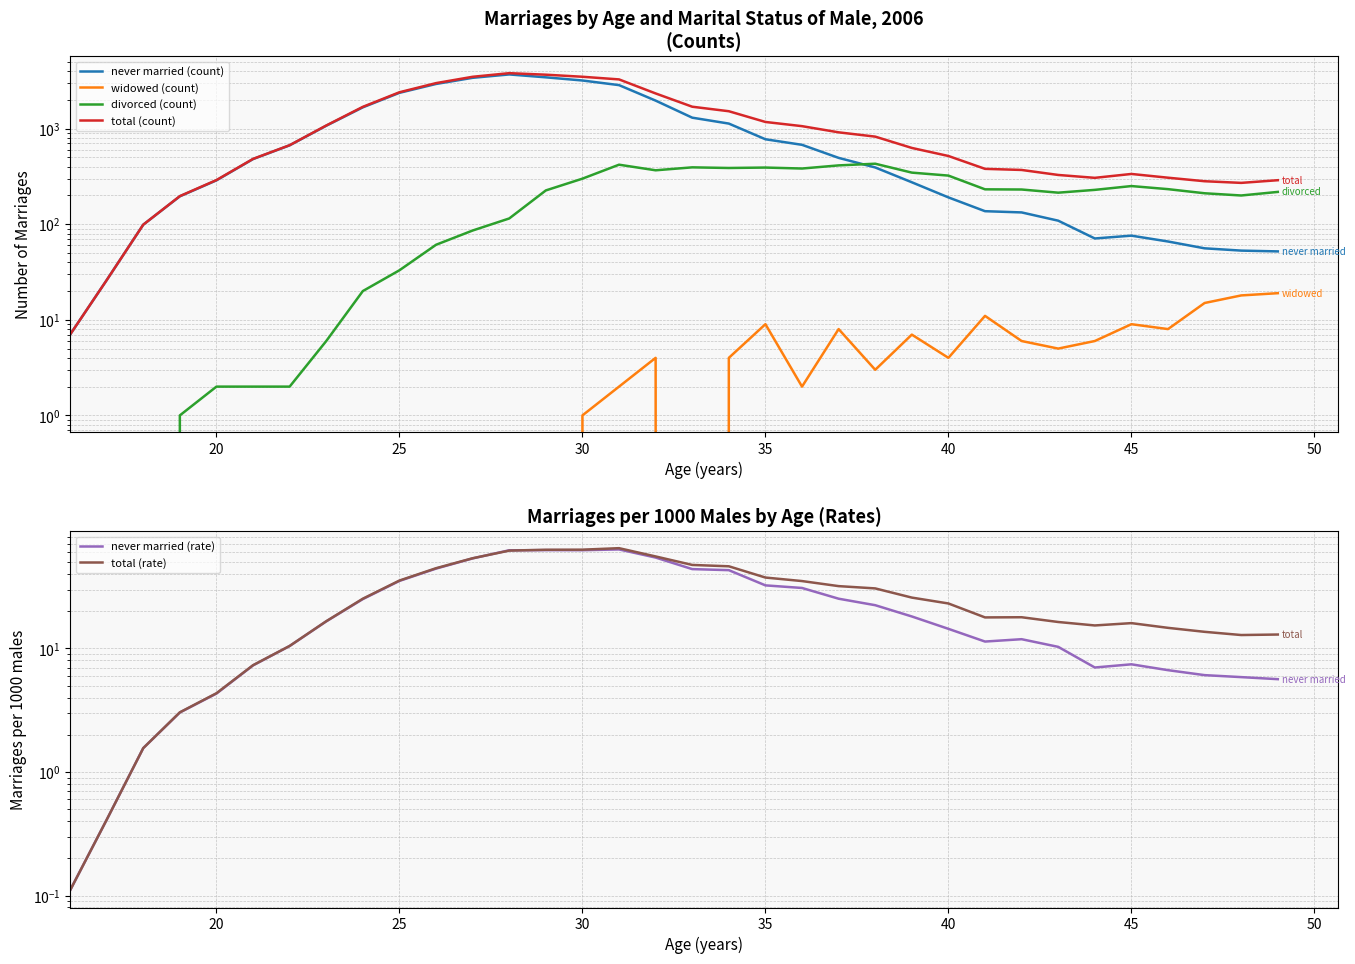

How many data points does each series have?

34